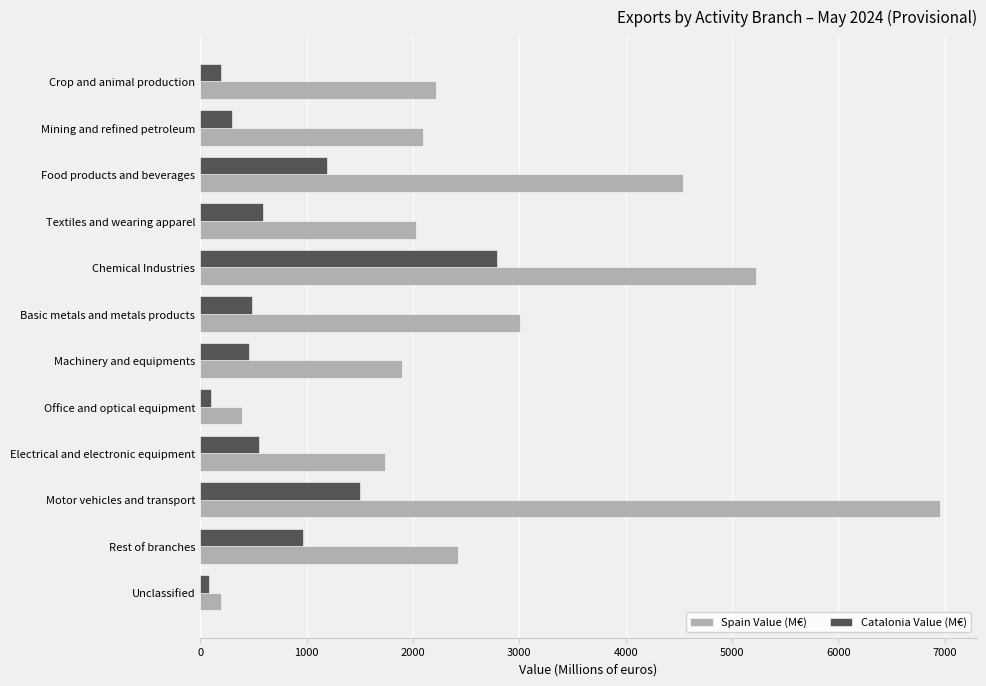

At Chemical Industries, list the series in order from largest to smallest.

Spain Value (M€), Catalonia Value (M€)